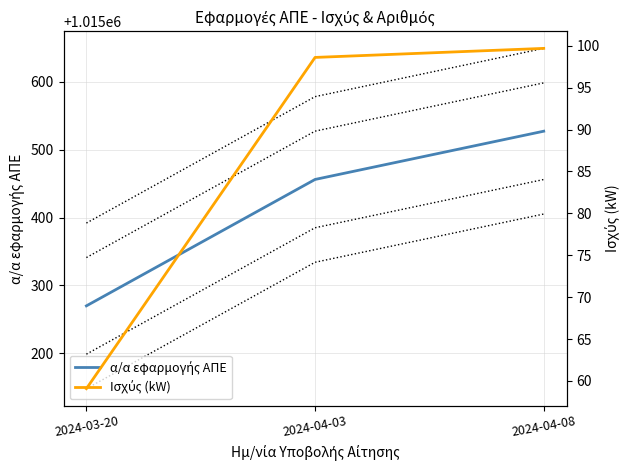

At which label does α/α εφαρμογής ΑΠΕ first exceed 1015456?

2024-04-08